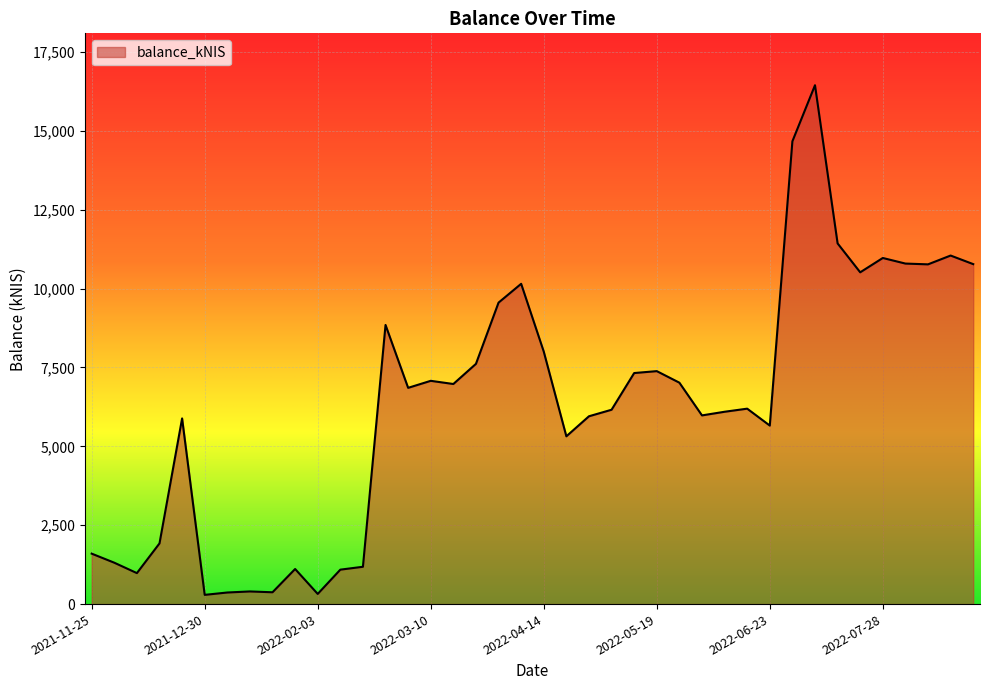

How many values are below 6852?

20